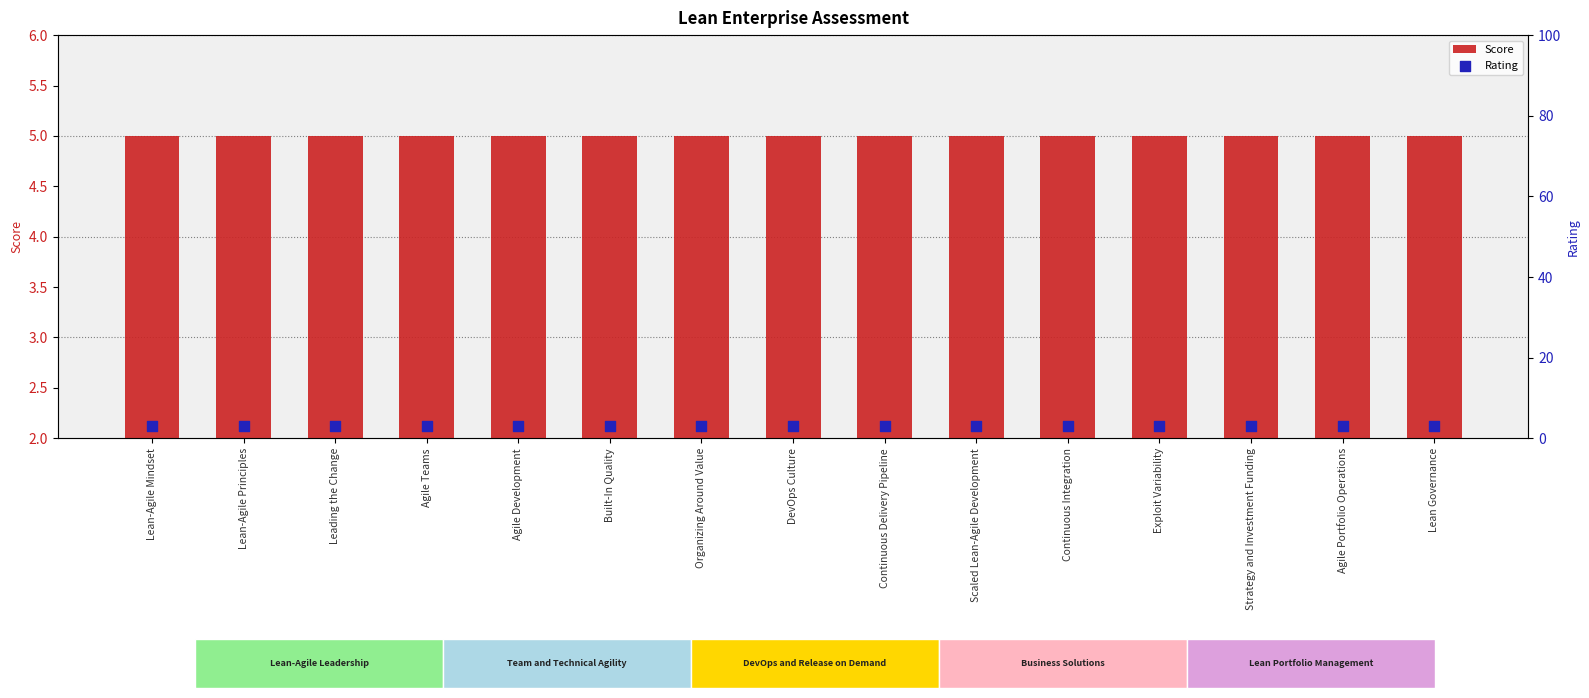

Is the value of Score at Continuous Delivery Pipeline greater than the value of Rating at Agile Development?

Yes